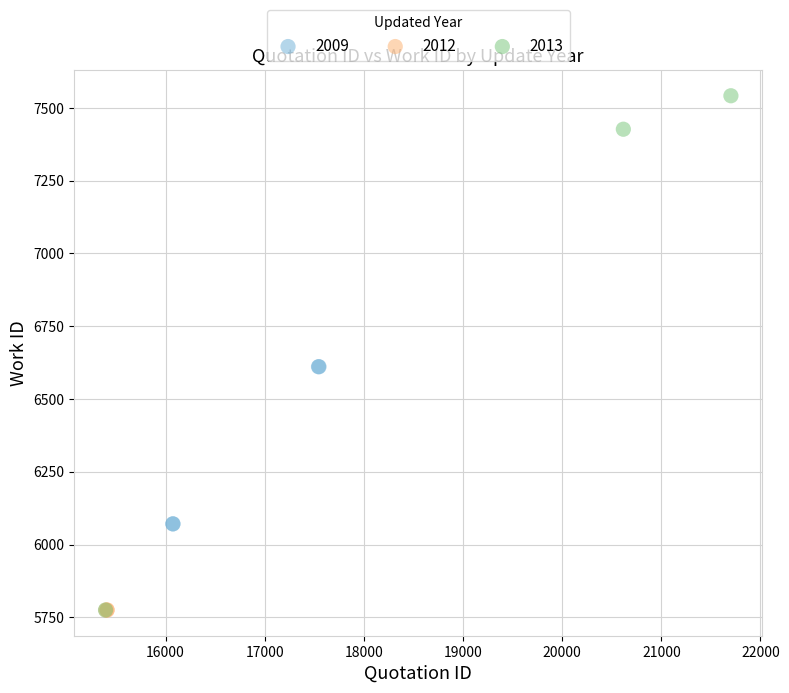

Which series reaches the maximum Y coordinate?

2013